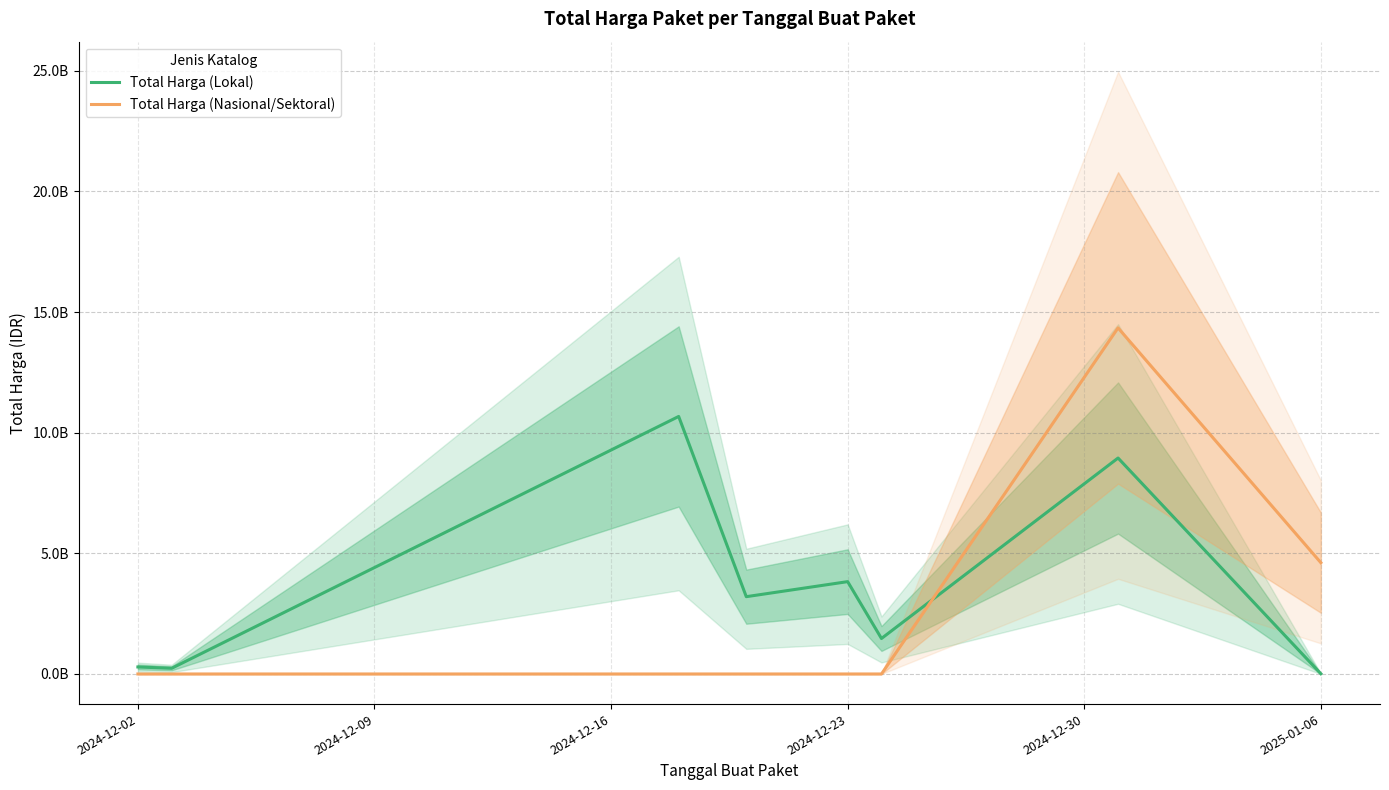

Which series has the largest total across all categories?

Total Harga (Lokal)